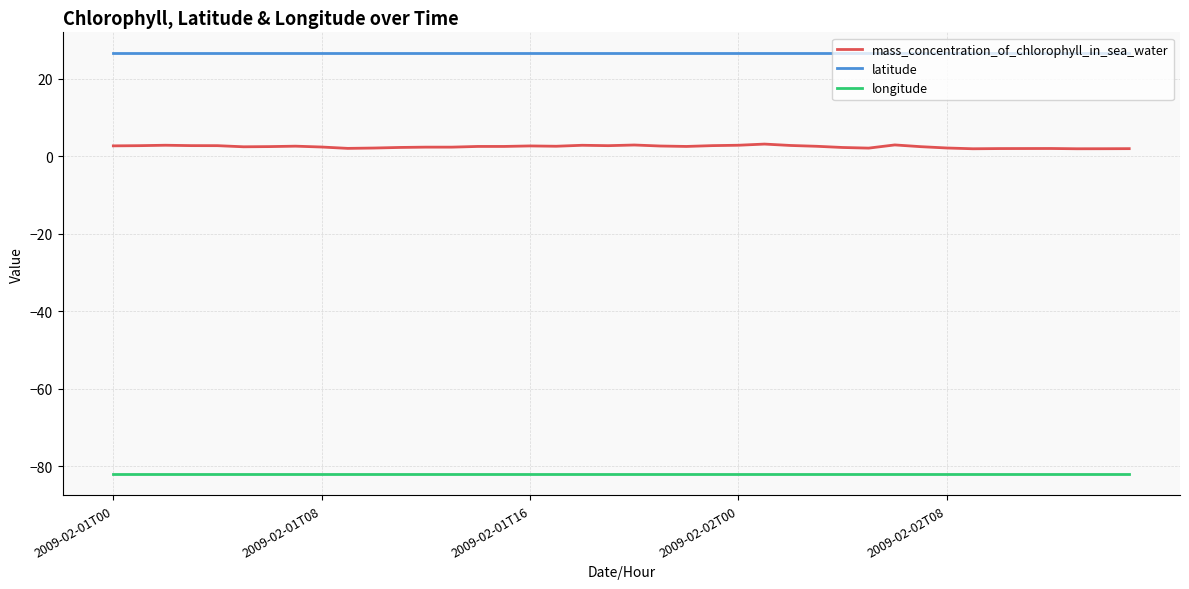

What is the maximum value for longitude?

-82.1